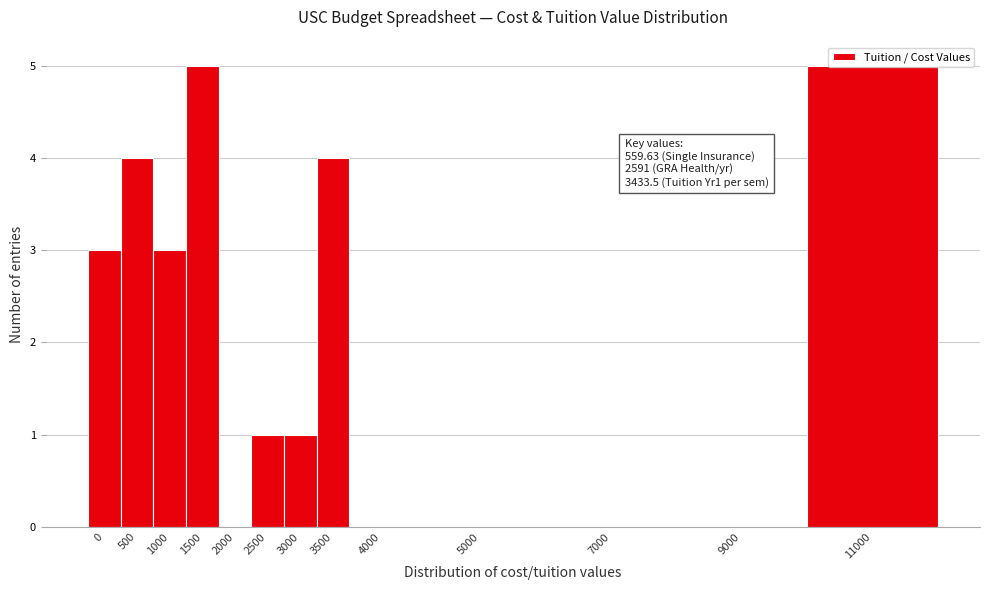

The value at 3500 is 2. True or false?

False